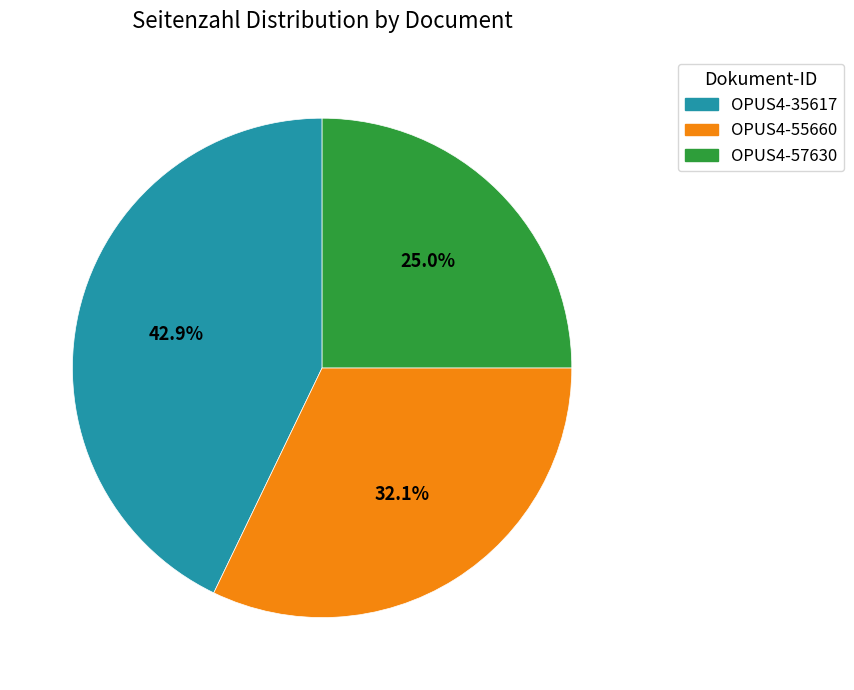

To the nearest percent, what portion does OPUS4-35617 represent?

43%